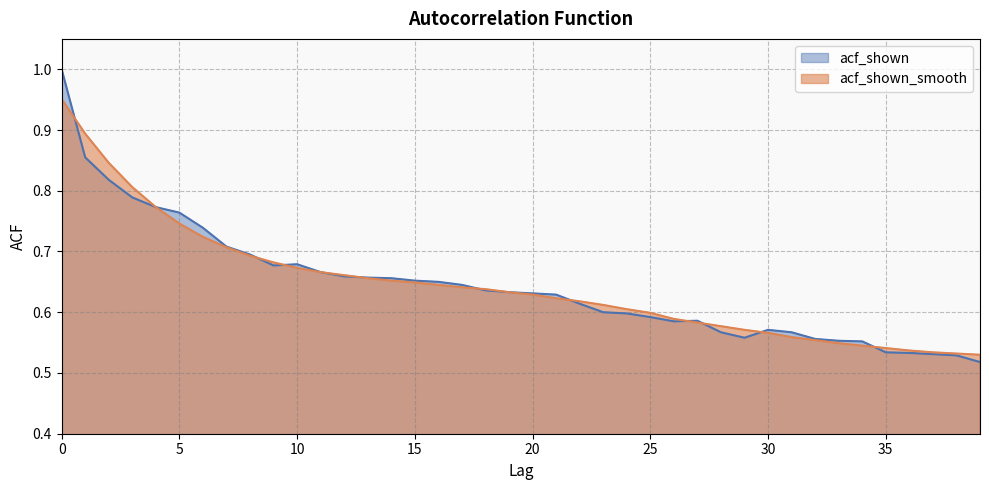

Between 4 and 26, which series saw the biggest shift?

acf_shown